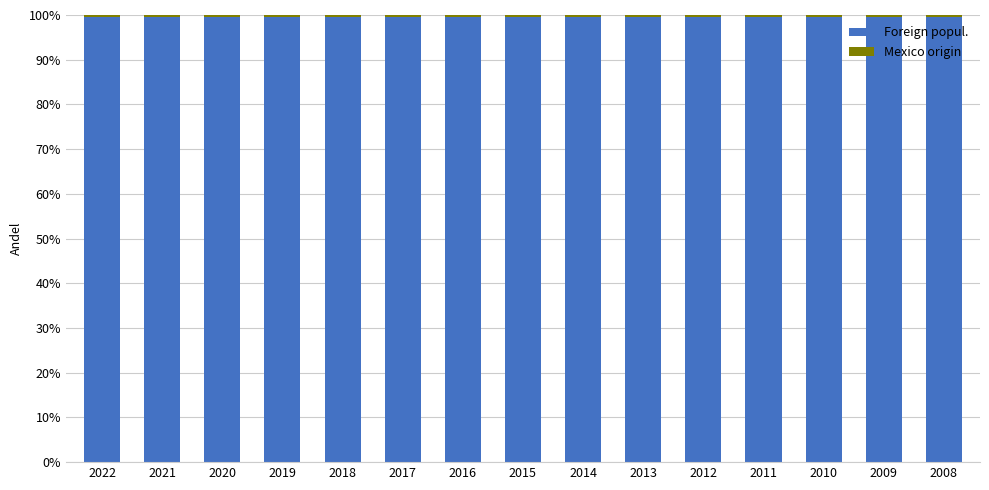

Is it true that Foreign popul. equals 67.3 at 2013?

False